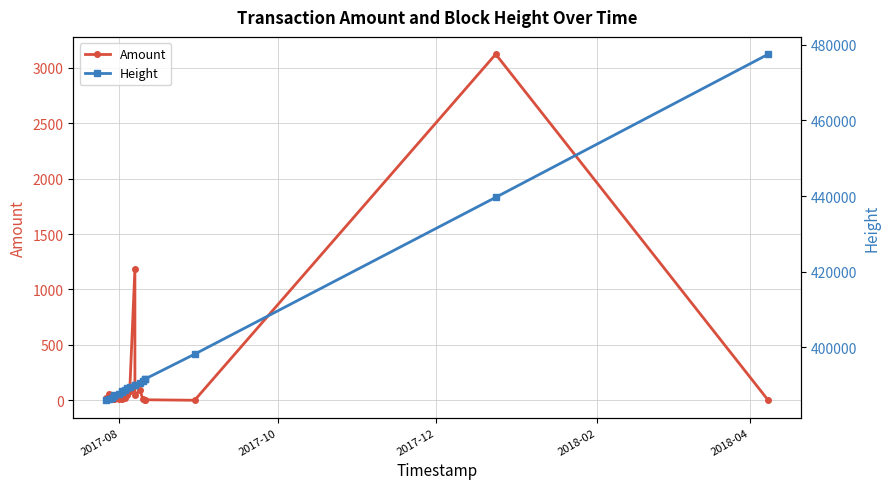

What is the maximum value for Height?

477485.0